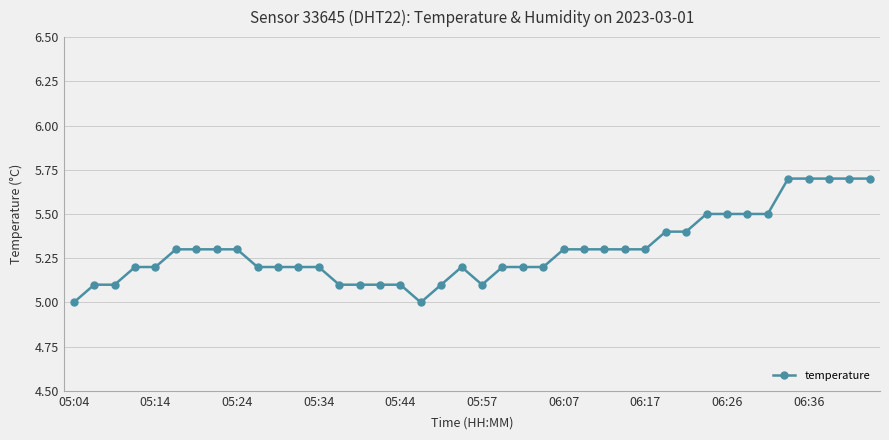

What is the difference between the second highest and minimum values?

0.7